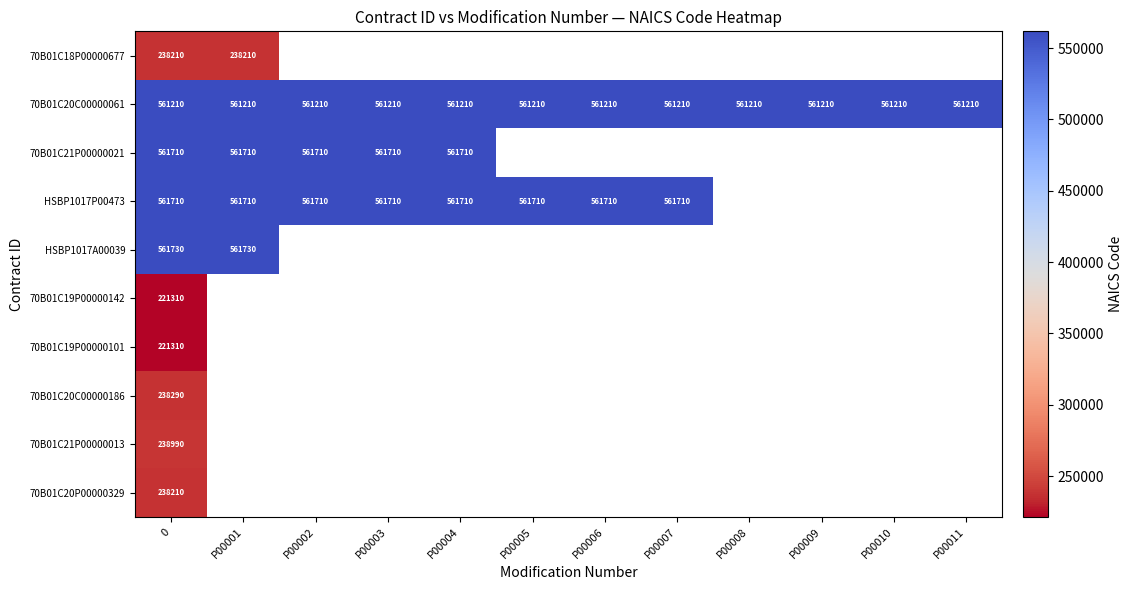

What is the approximate value of 70B01C20C00000061 at P00002?

561210